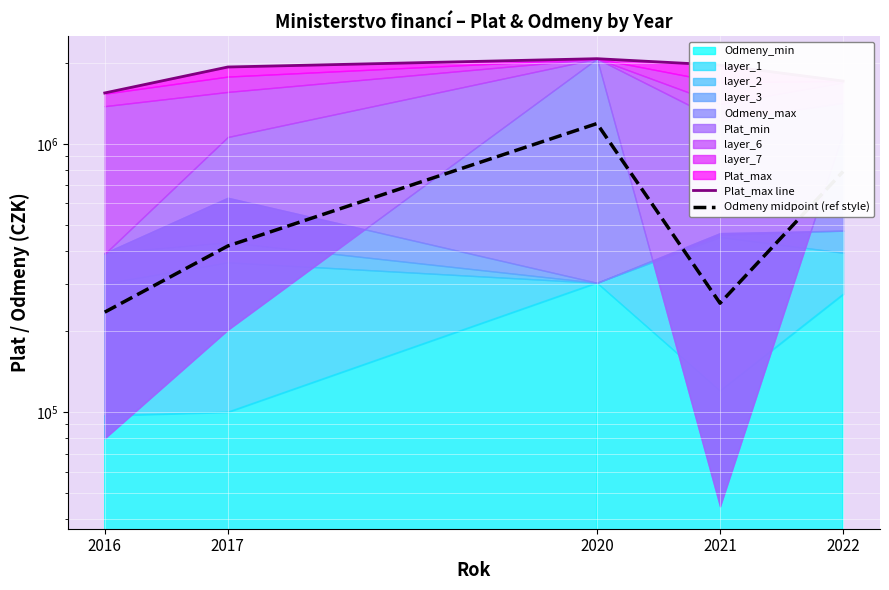

Does the chart display data point markers on the line(s)?

No